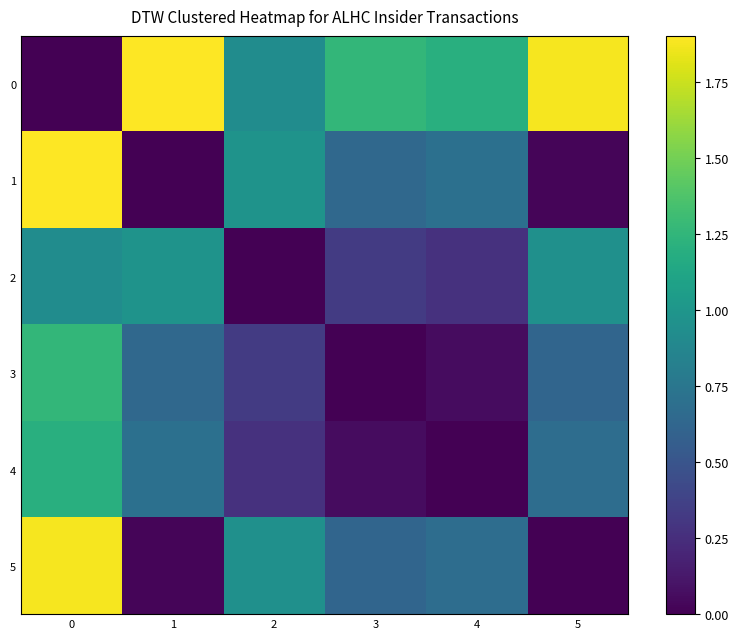

Between 2 and 3, which series saw the biggest shift?

5